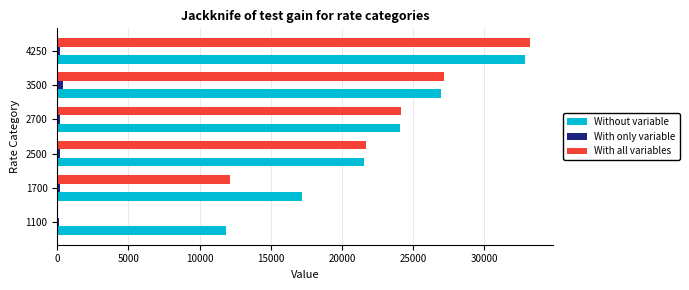

Which label corresponds to the largest value in the chart?

4250